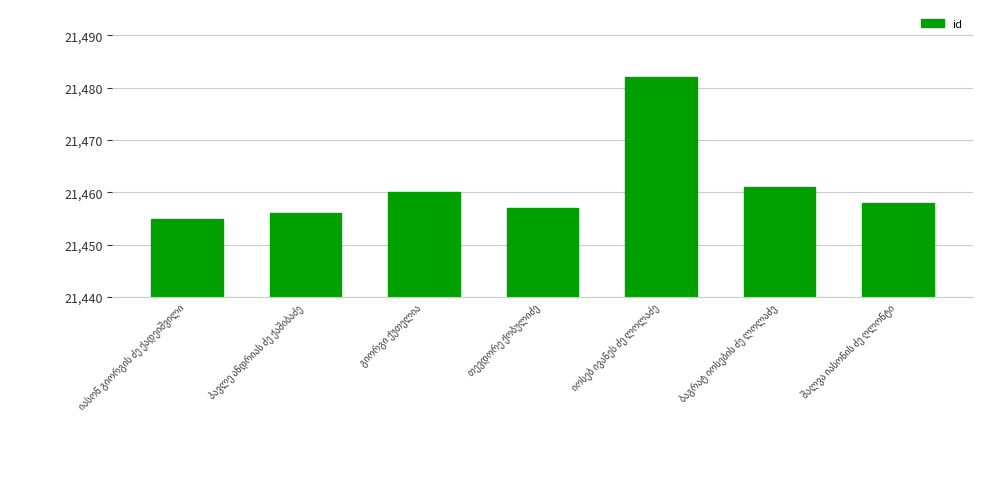

What is the value of the 1st bar from the left?

21455